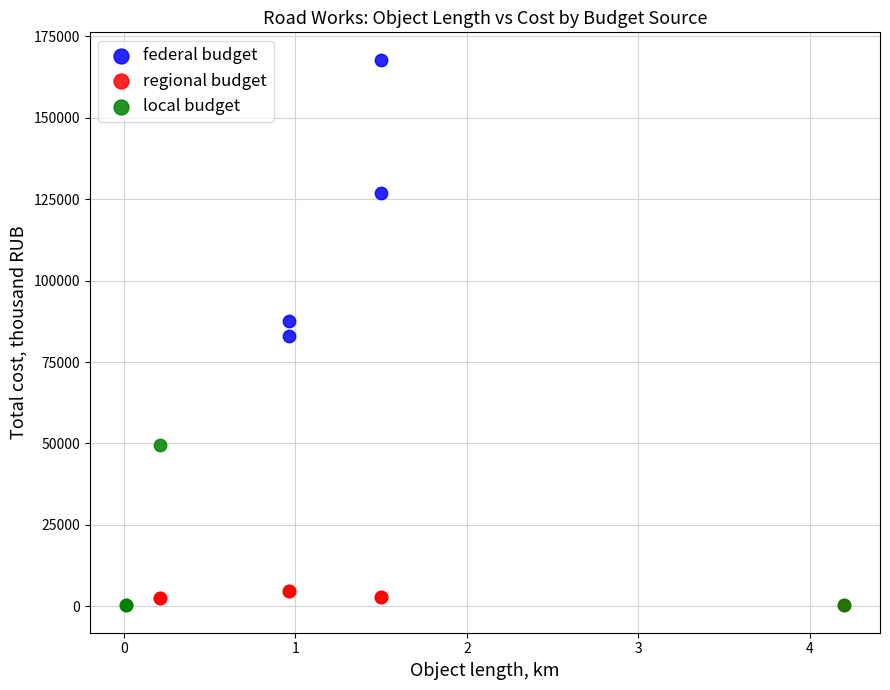

Which series contains the highest Y value?

federal budget